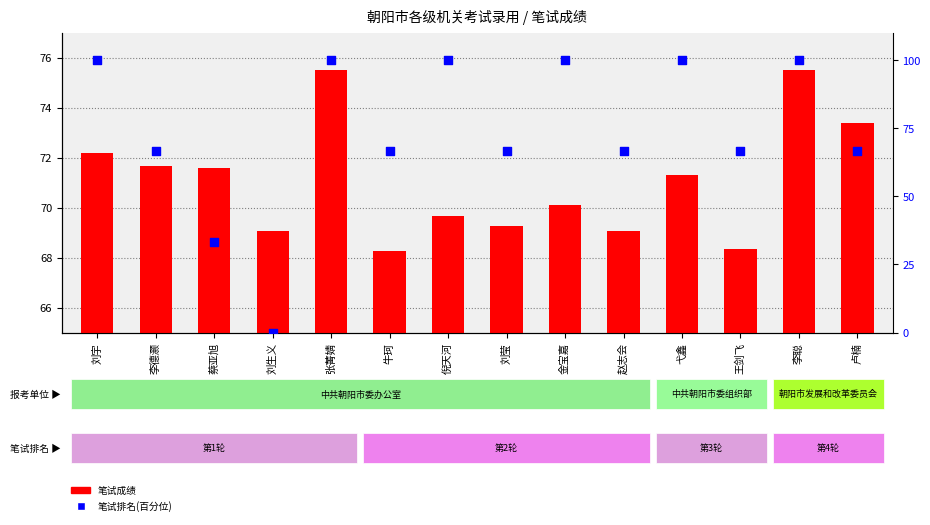

Which series contains the lowest Y value?

笔试排名(百分位)